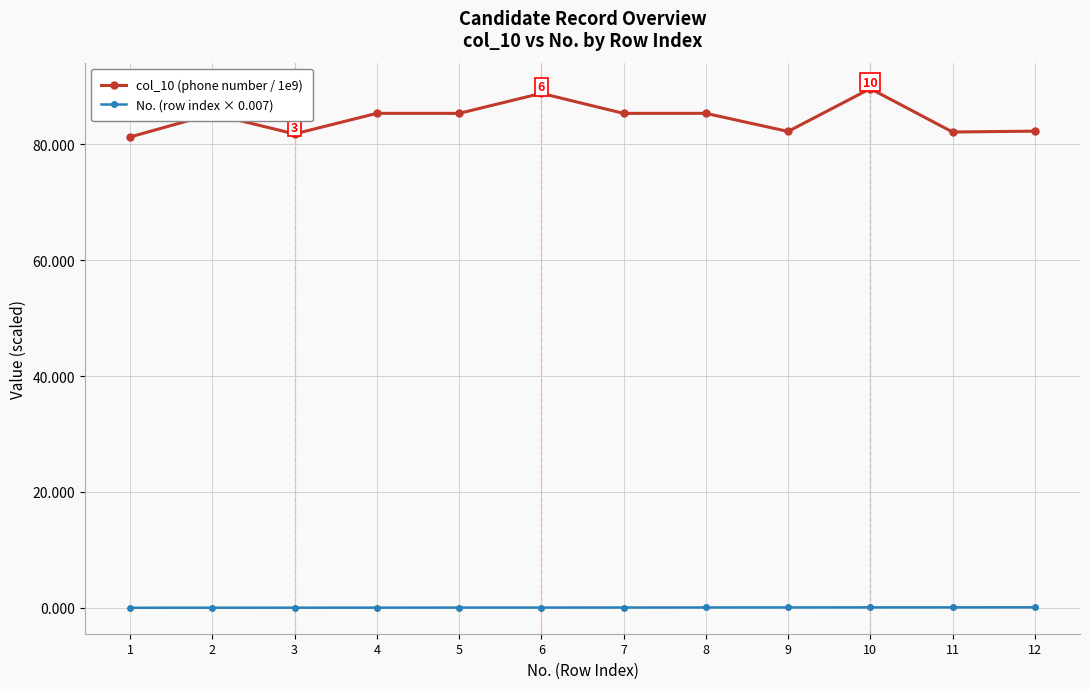

Which series has the widest spread of values?

col_10 (phone number / 1e9)